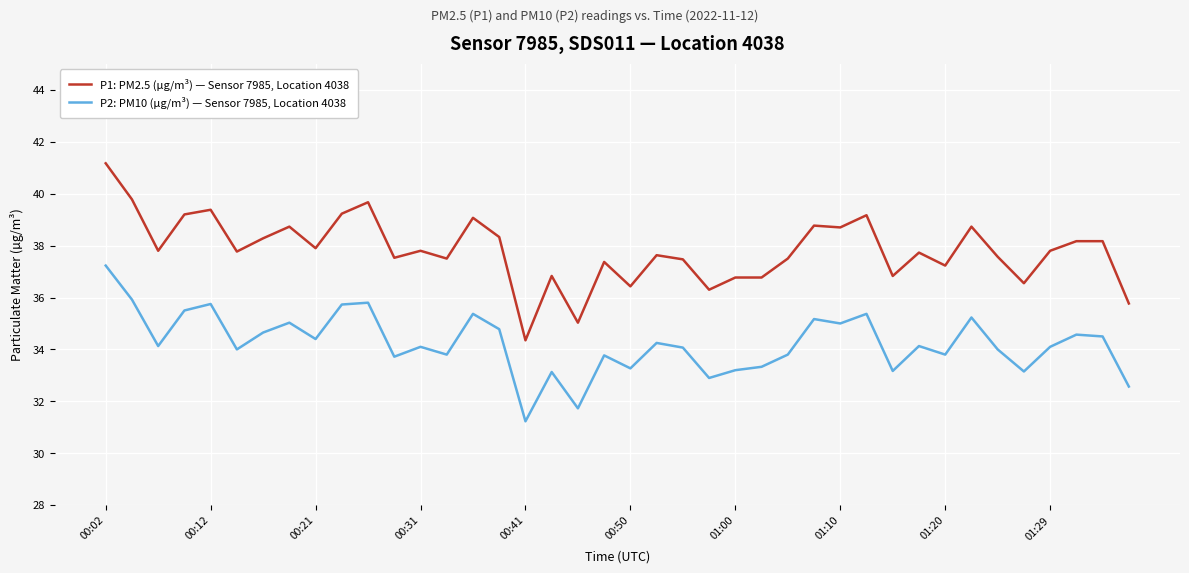

What is the sum of all P1: PM2.5 (µg/m³) — Sensor 7985, Location 4038 values?

1512.8